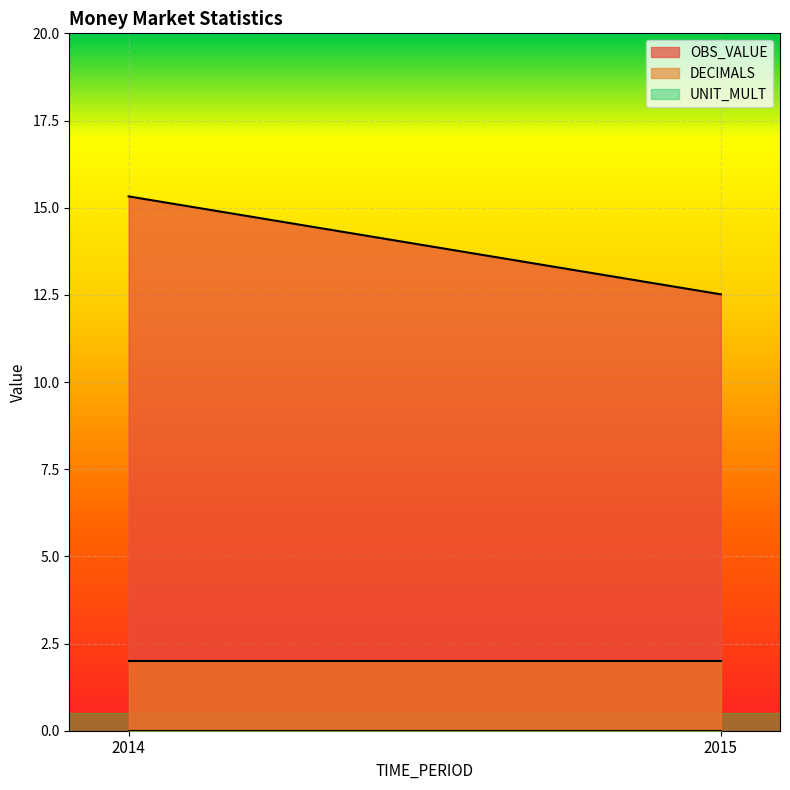

The value of DECIMALS at 2015 is 2.0. True or false?

True